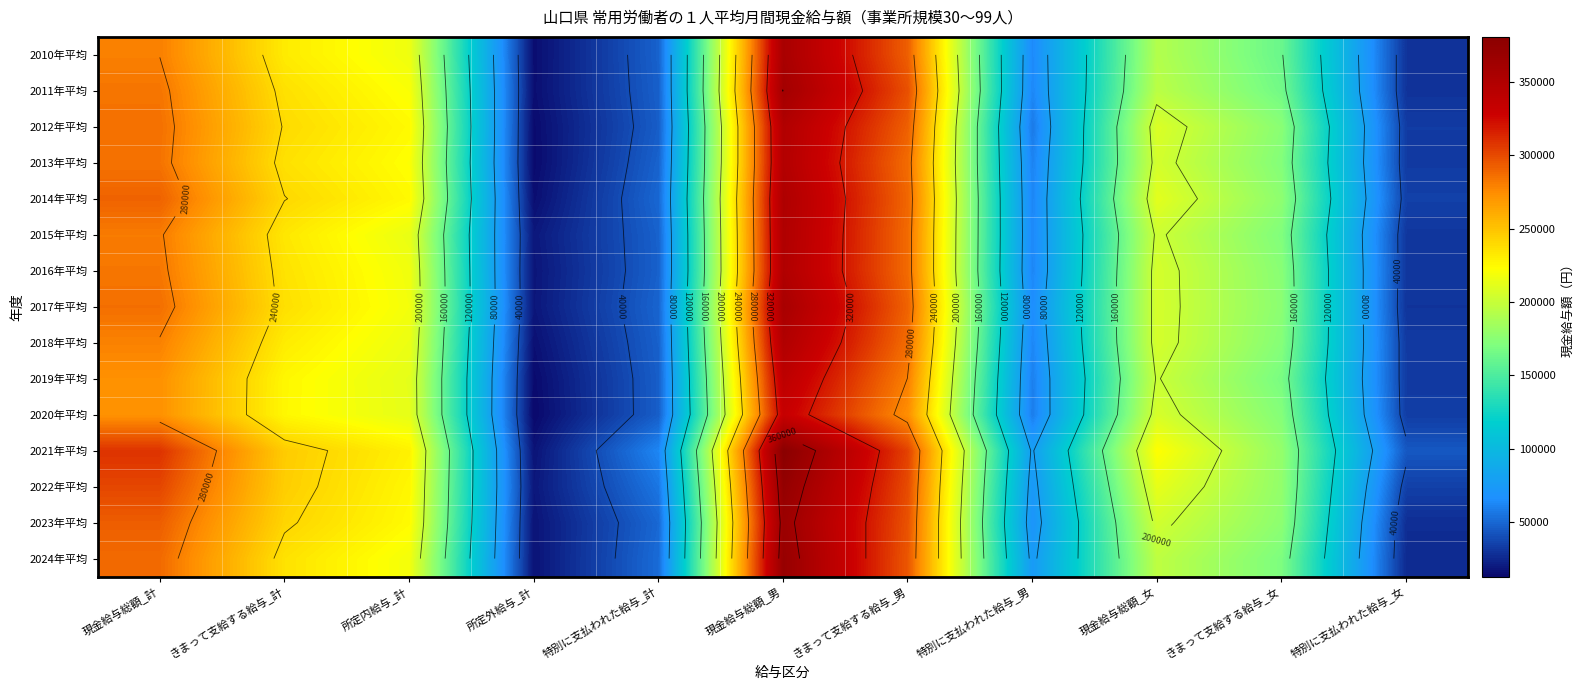

Between 現金給与総額_男 and きまって支給する給与_男, which is larger?

現金給与総額_男